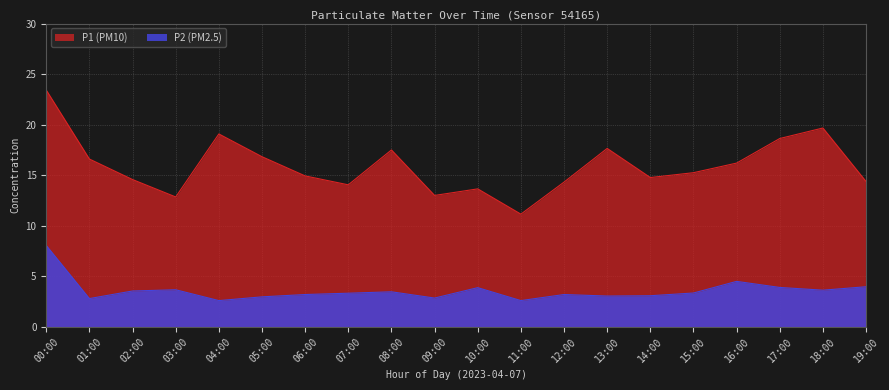

At which label does P1 reach its peak?

00:00